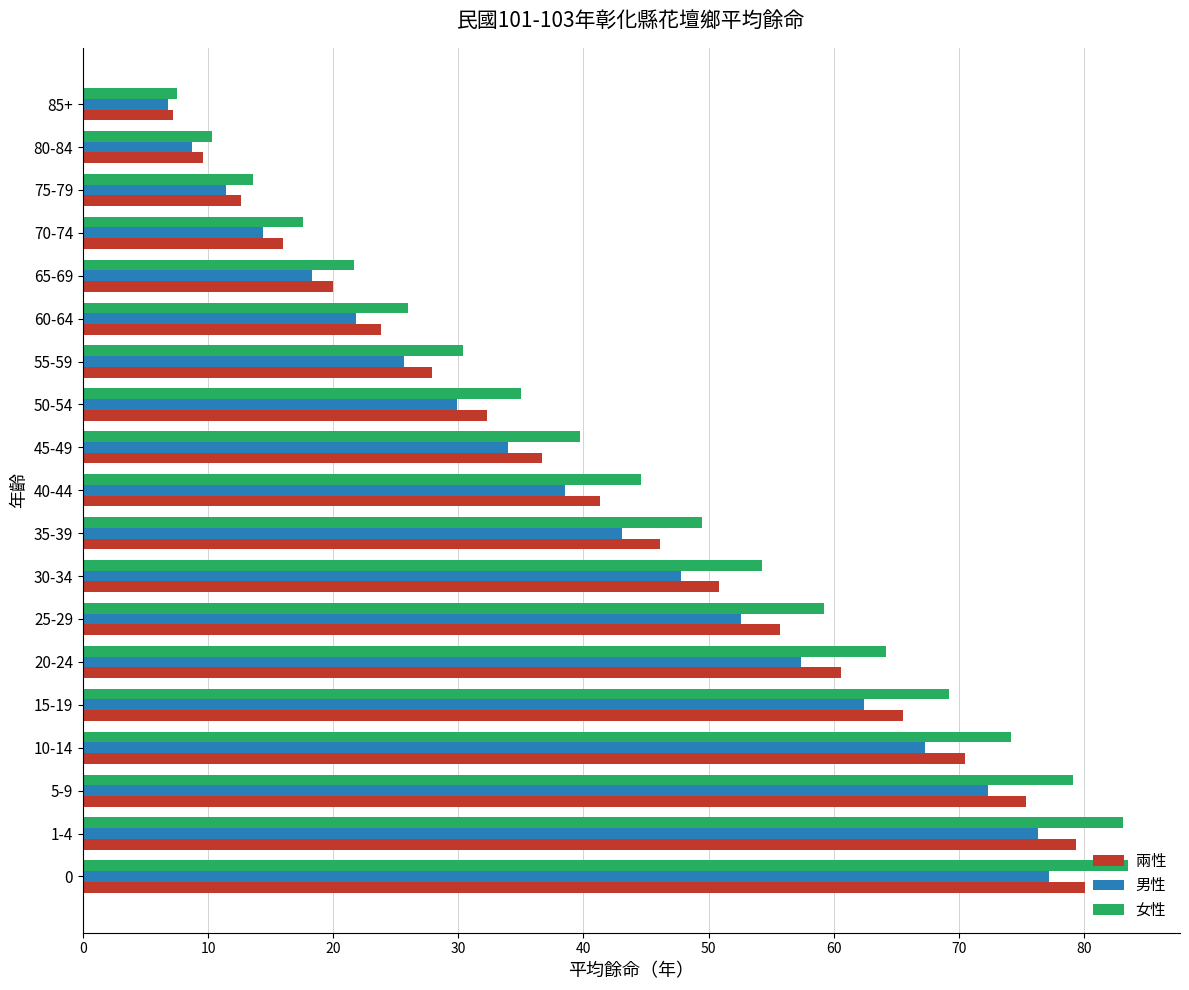

Is the value of 男性 at 30-34 greater than the value of 兩性 at 80-84?

Yes